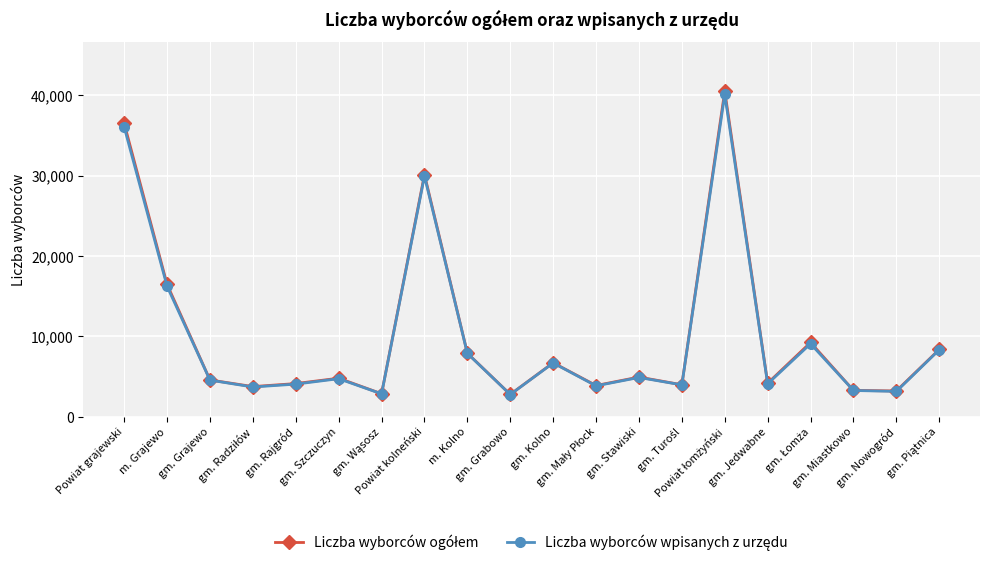

What is the greatest value displayed?

40505